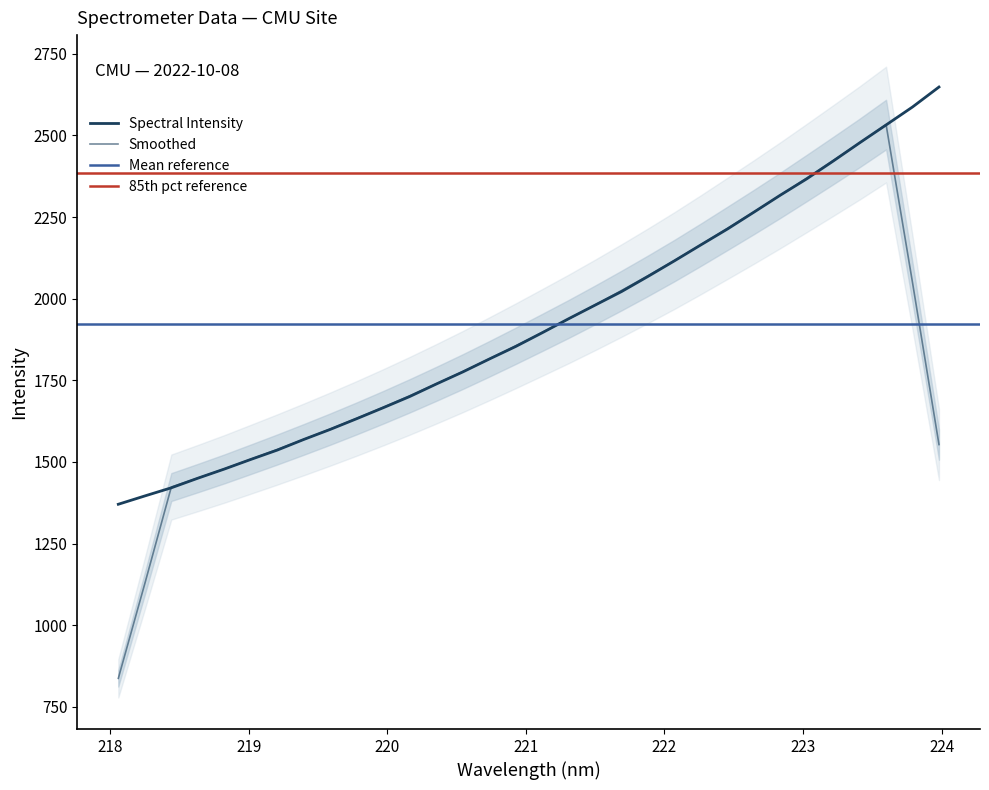

Where does the data first go above 1895?

221.1174